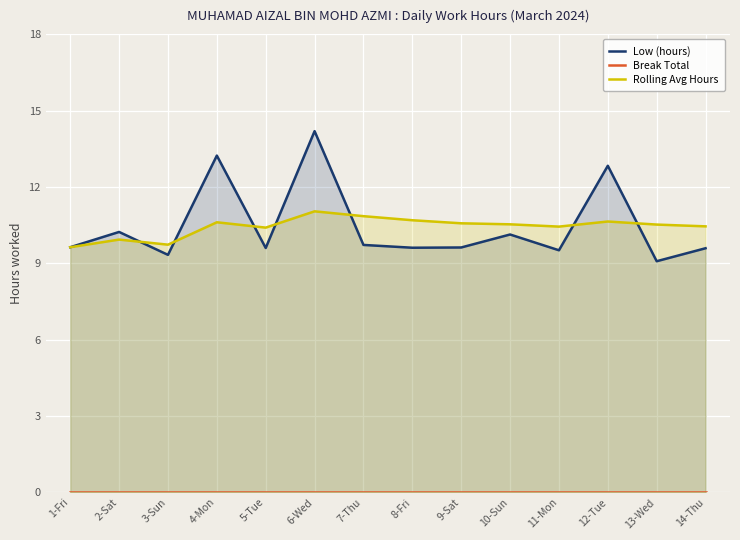

What is the average value of the Low (hours) series?

10.5